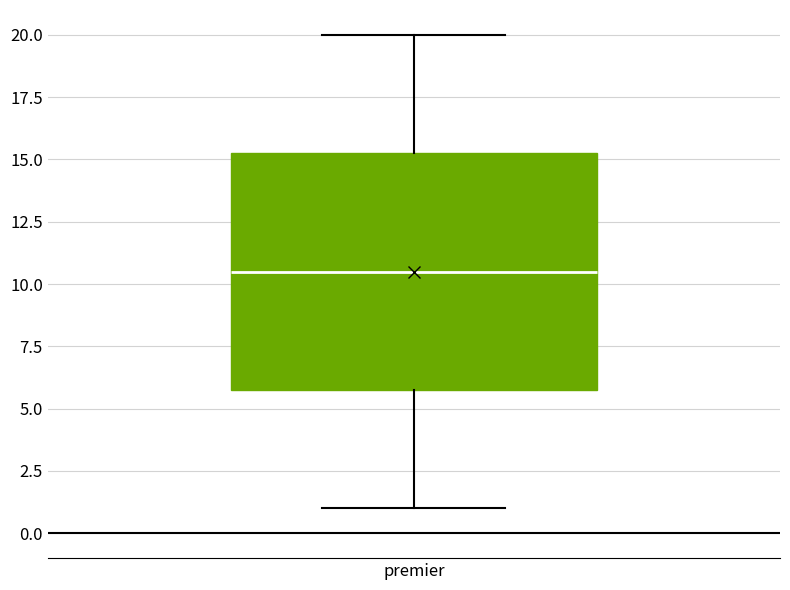

Where does the upper whisker of the box for premier end on the y-axis? The values are not printed on the chart, so give them approximately, as read against the axis.

20.0